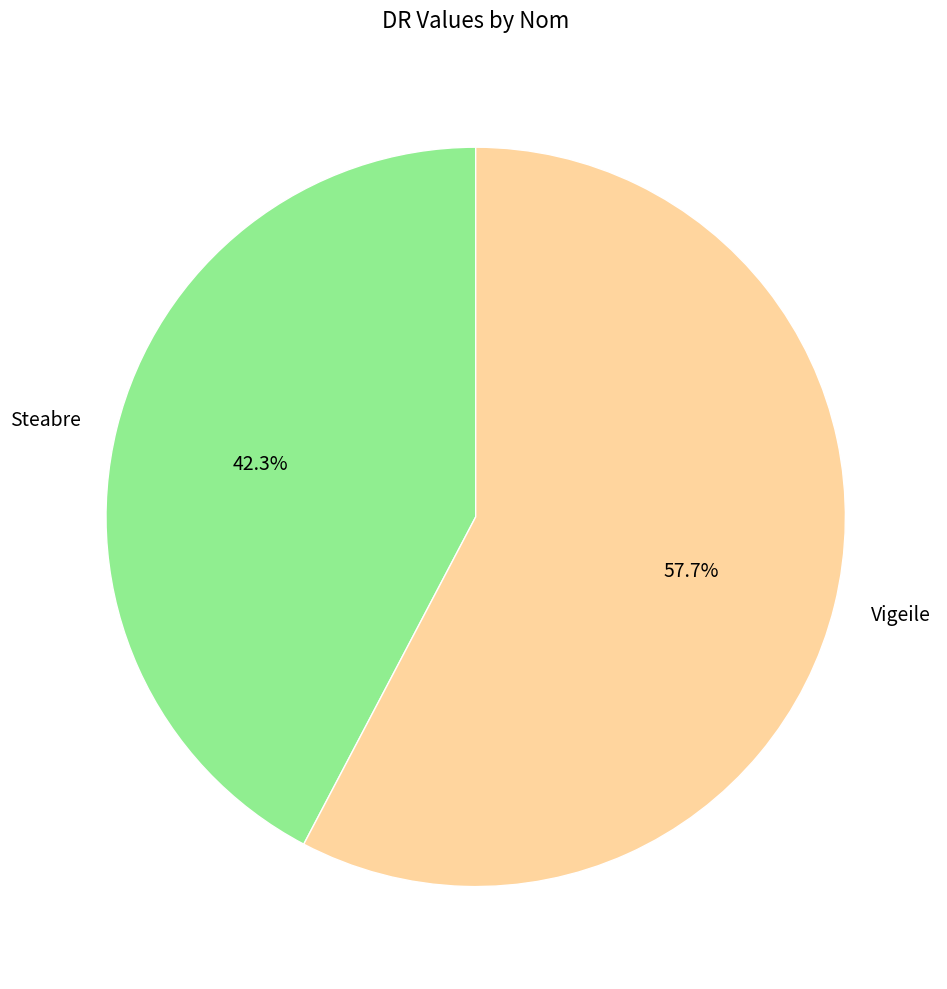

Which slice is the largest?

Vigeile